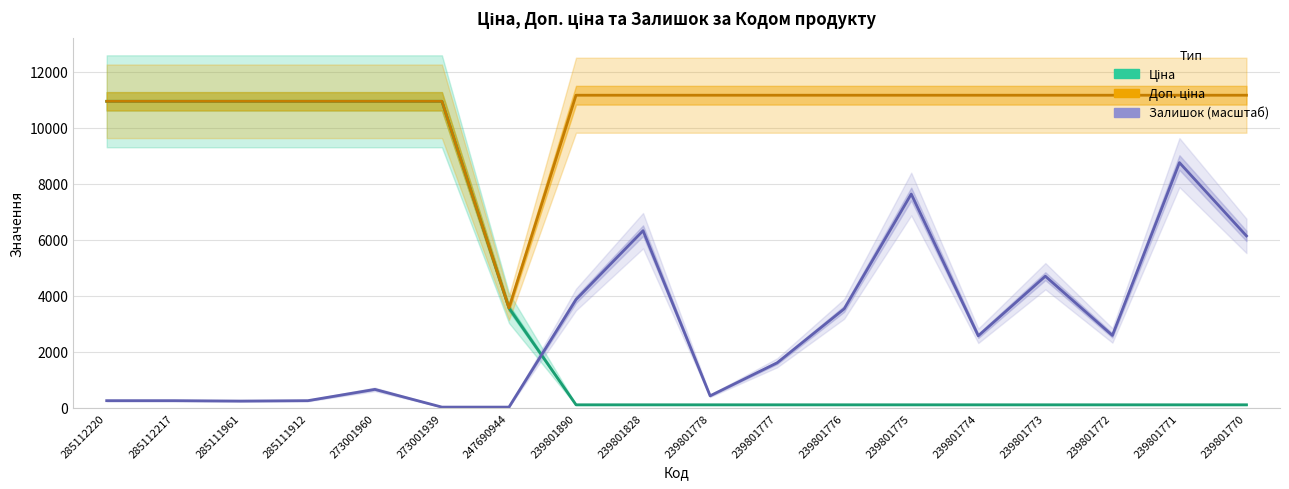

Which category has the highest value in the Доп. ціна series?

239801890